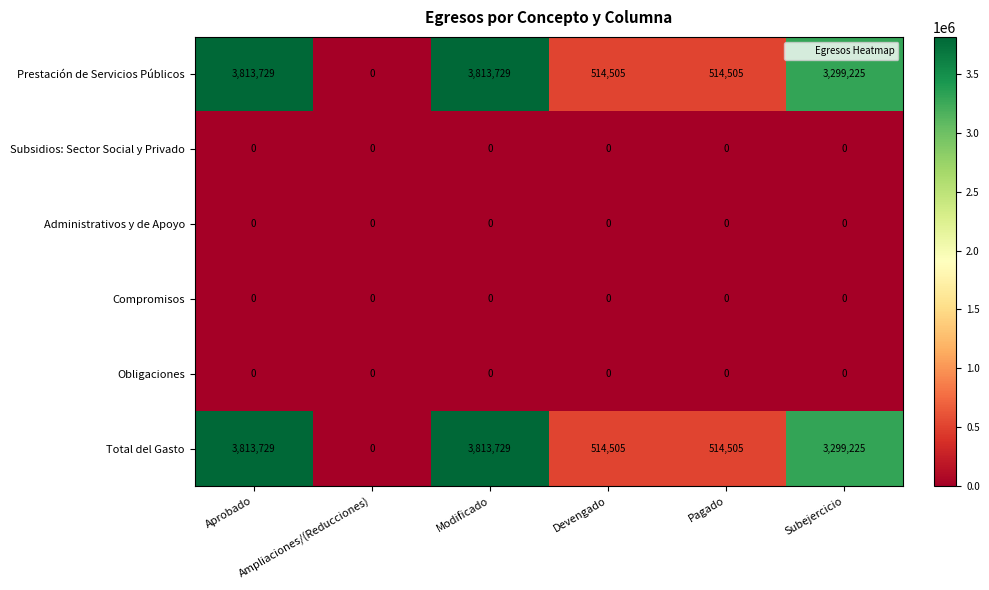

At how many categories does at least one series exceed 2579378?

3